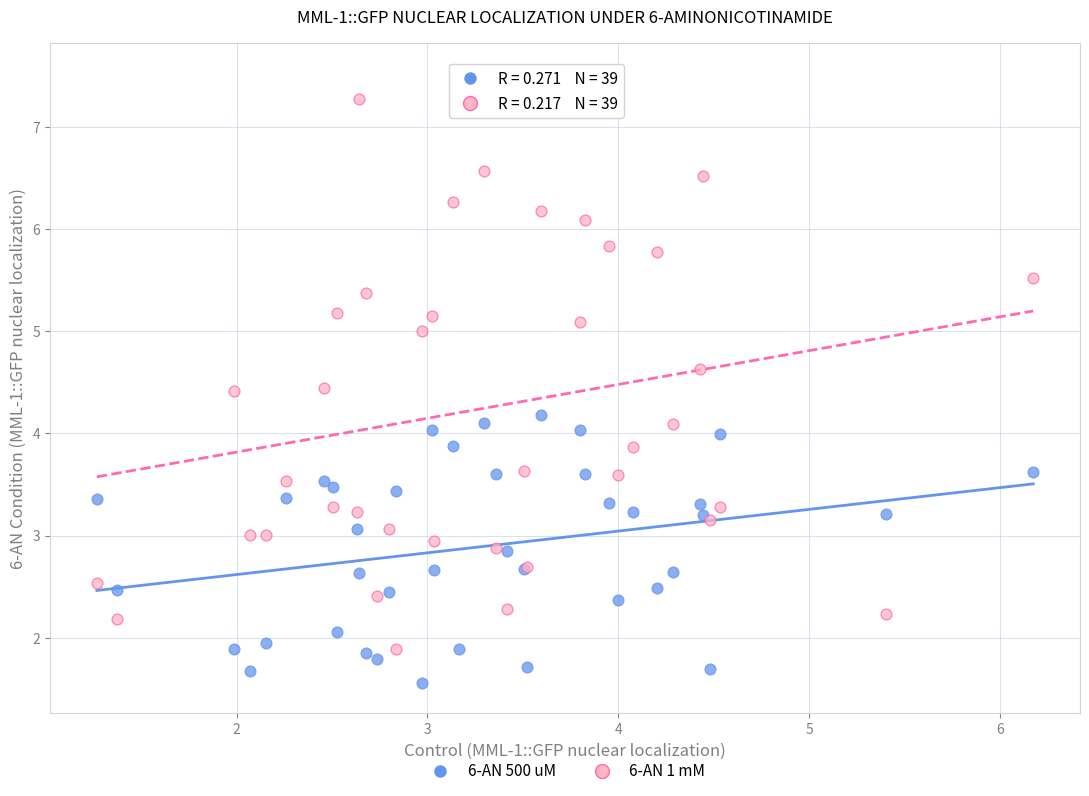

Which series reaches the maximum Y coordinate?

6-AN 1 mM